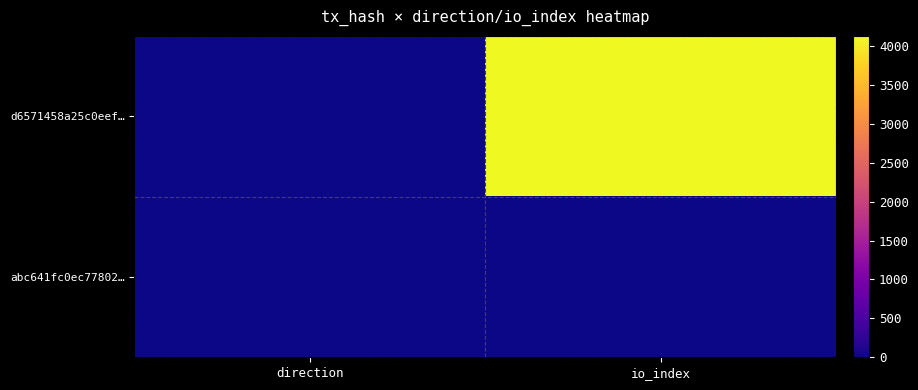

At how many categories does at least one series exceed 1694?

1